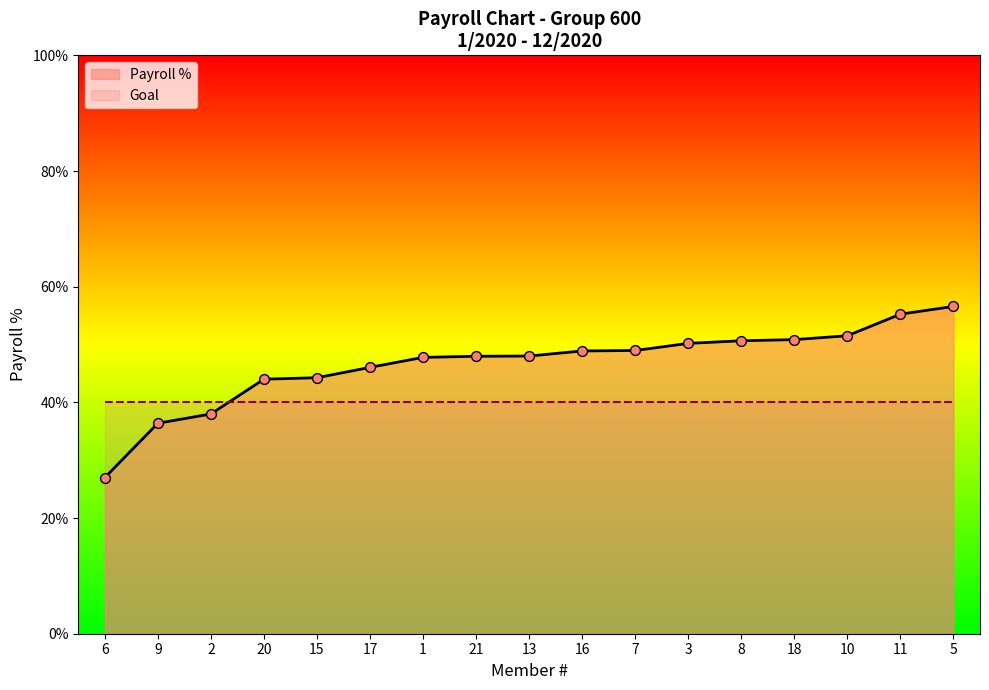

Which has a higher value, 13 or 10?

10